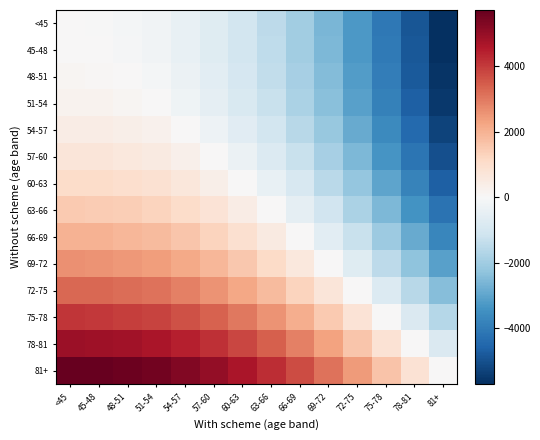

Count the number of categories in the chart.

14